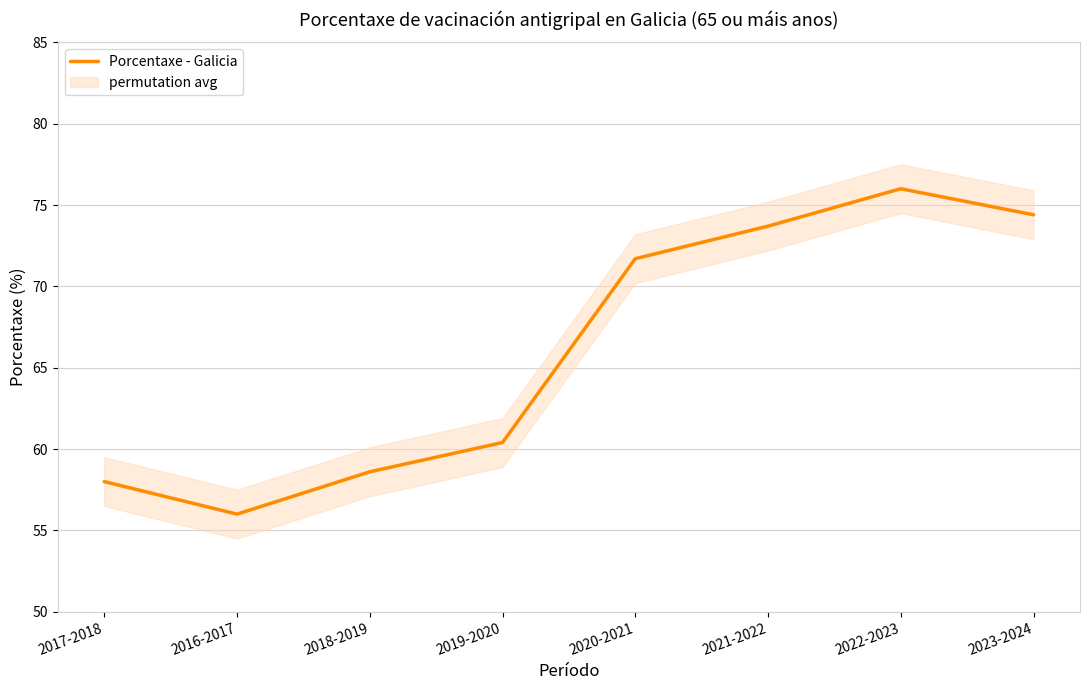

Reading right to left, transcribe all the data shown in this chart.

74.4	76.0	73.7	71.7	60.4	58.6	56.0	58.0